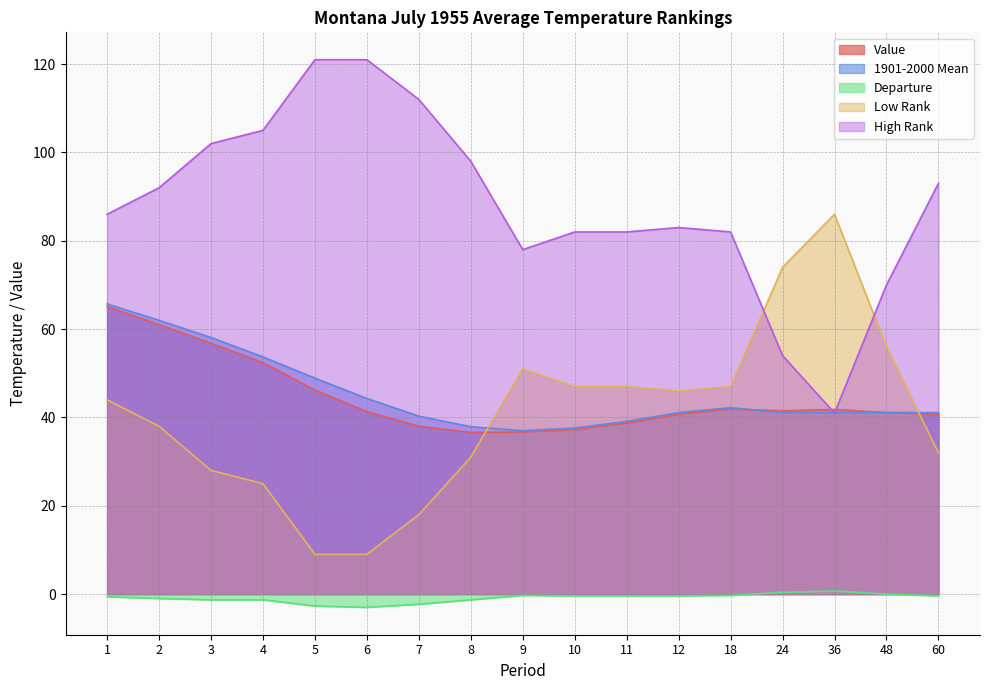

The High Rank series shows 82.7 at 24. True or false?

False